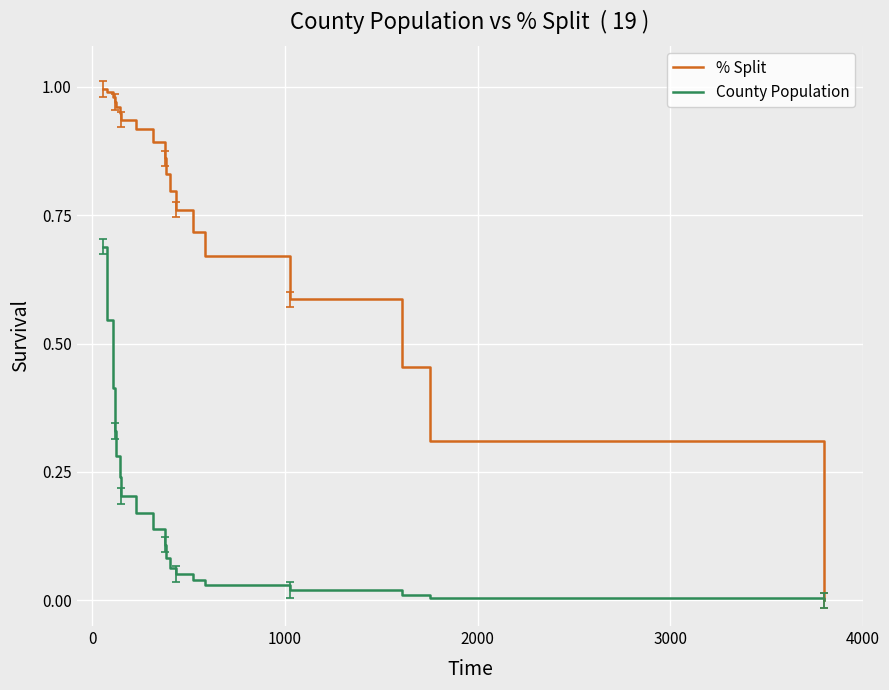

List the series in order of their peak value, highest first.

% Split, County Population